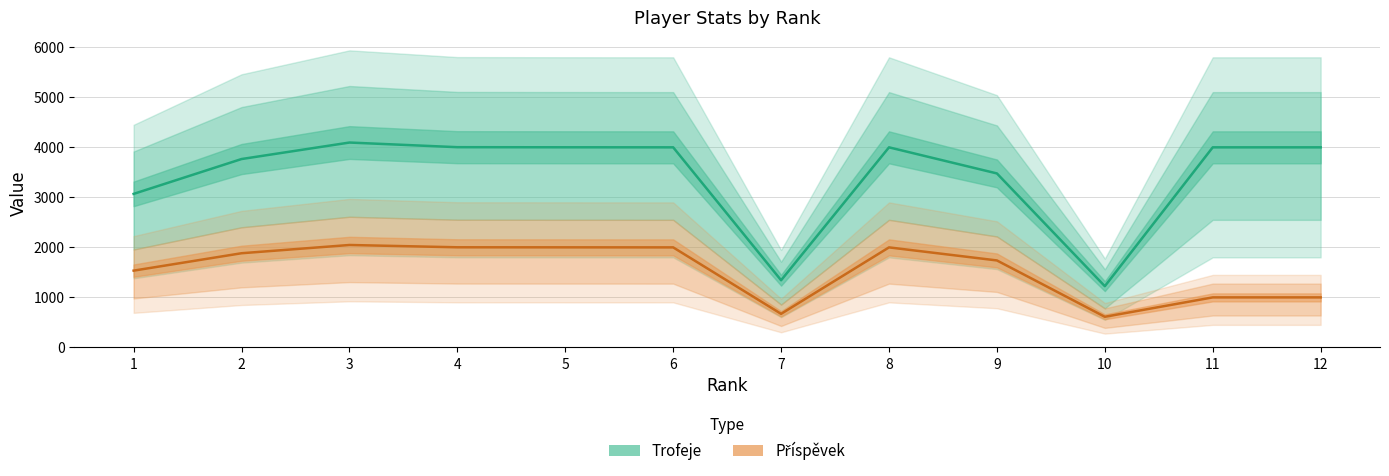

What is the smallest value displayed?

612